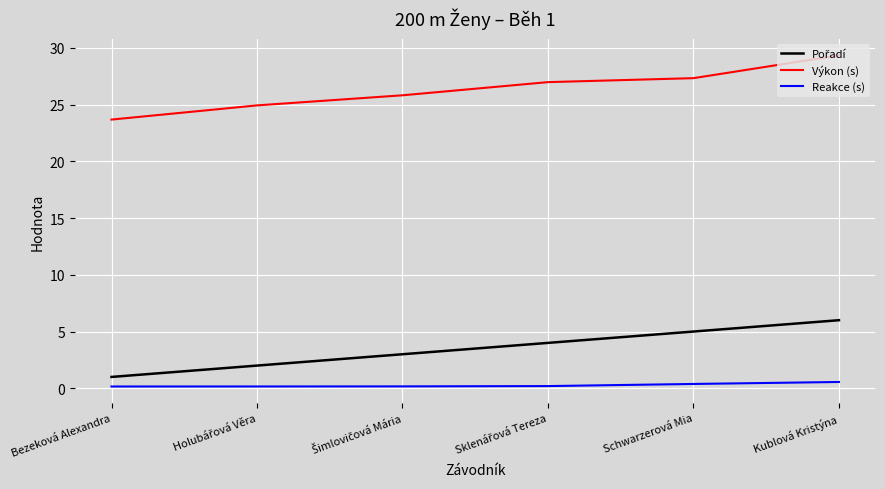

What is the sum of the Reakce (s) values at Schwarzerová Mia and Kublová Kristýna?

0.9